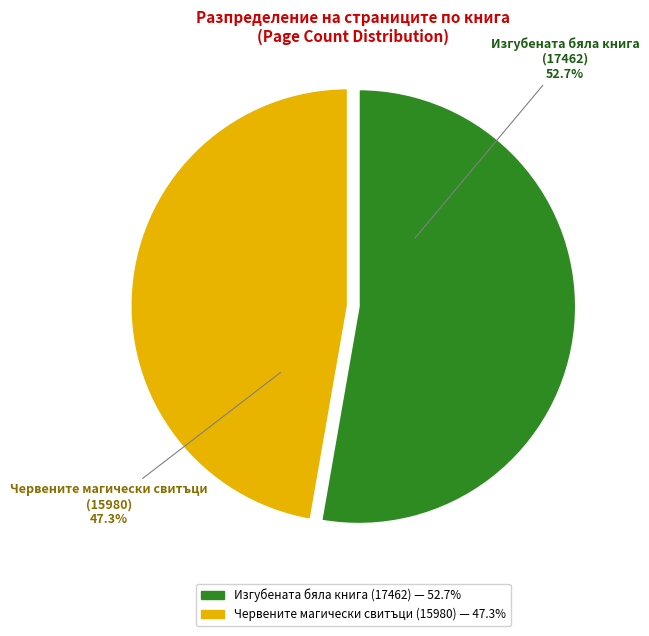

What is the smallest slice in the pie chart?

Червените магически свитъци (15980)